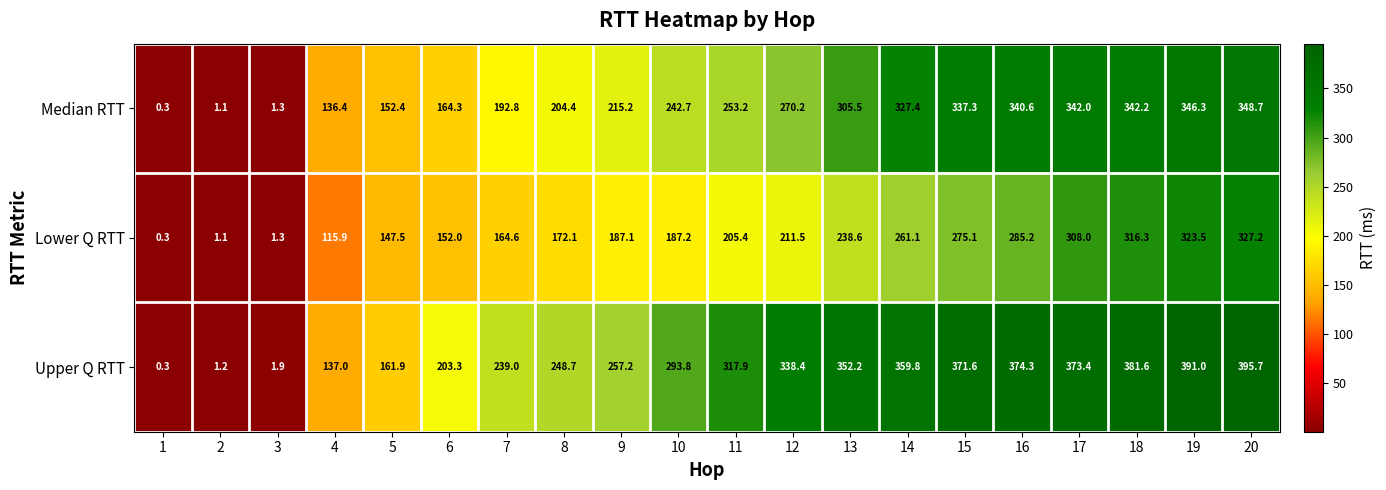

What is the spread (max minus min) of values at 18?

65.3